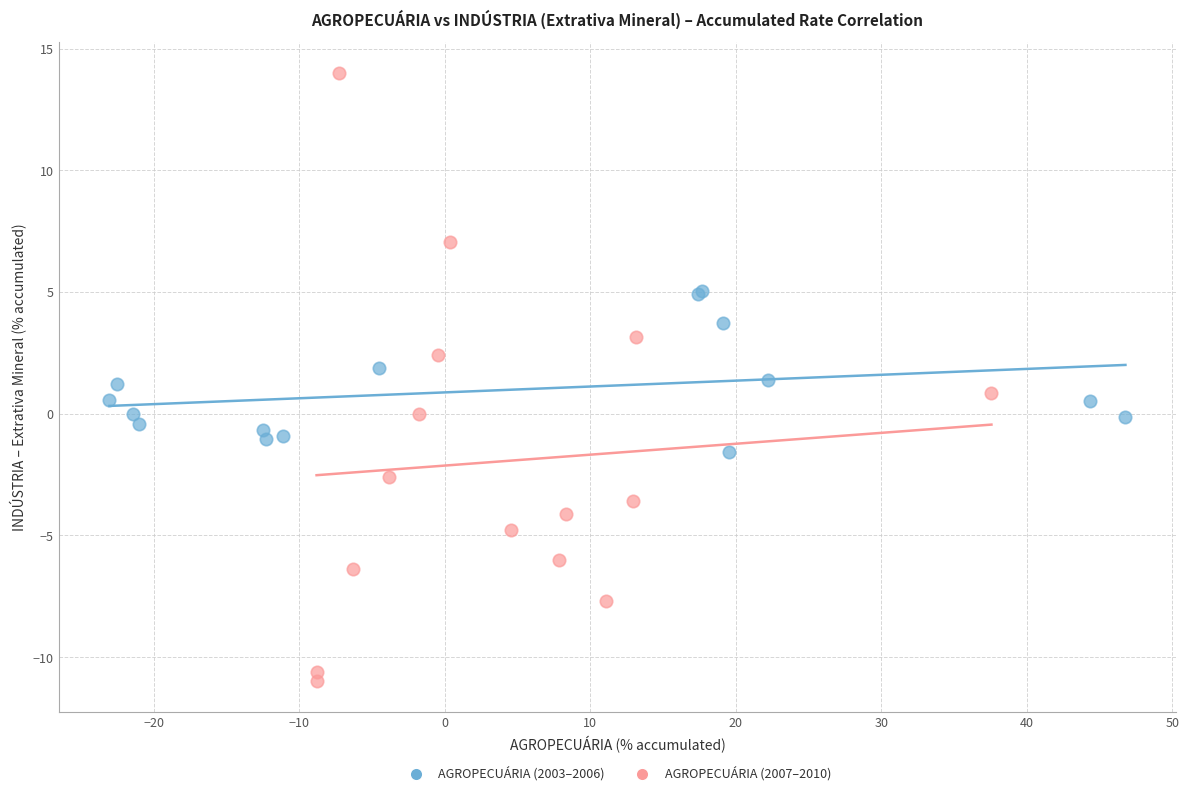

Which series contains the highest Y value?

AGROPECUÁRIA (2007–2010)